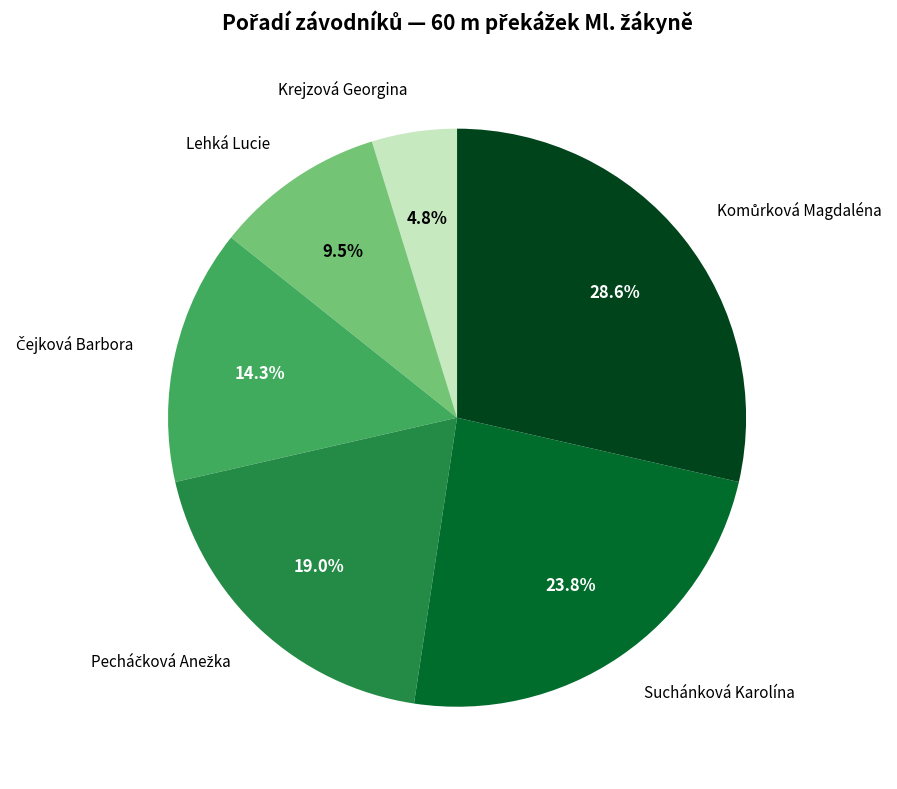

Does any single category account for the majority?

No